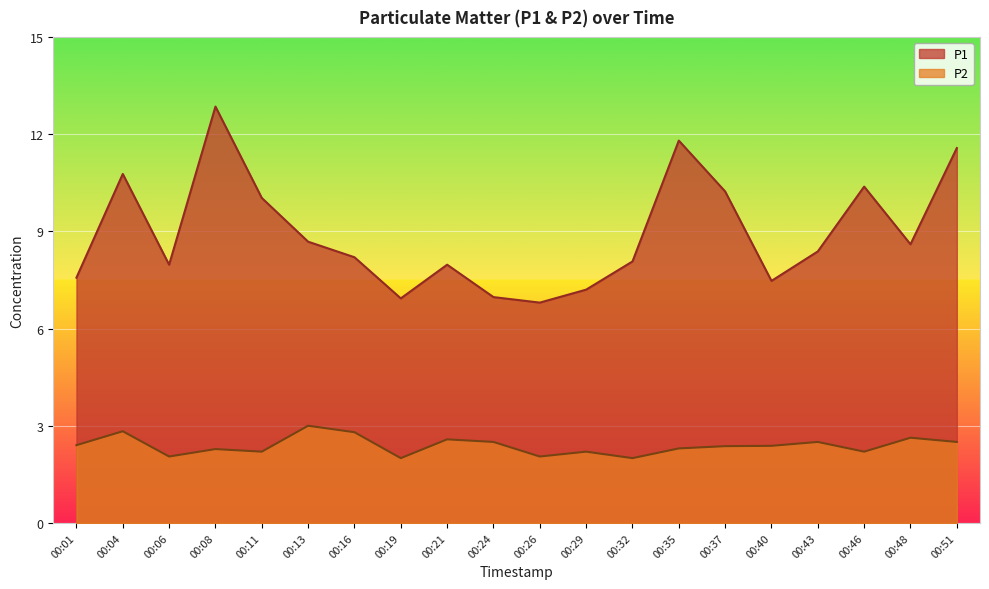

In P1, how many points are lower than both neighbors (excluding endpoints)?

5